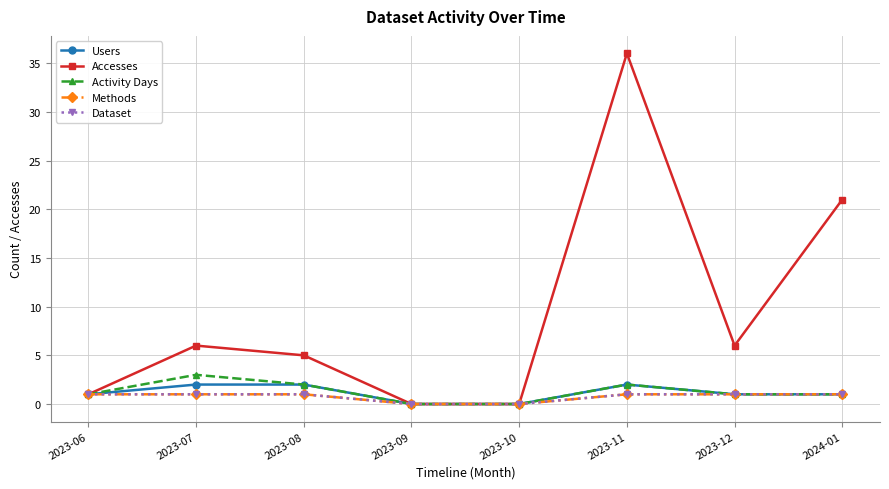

Does the chart display data point markers on the line(s)?

Yes